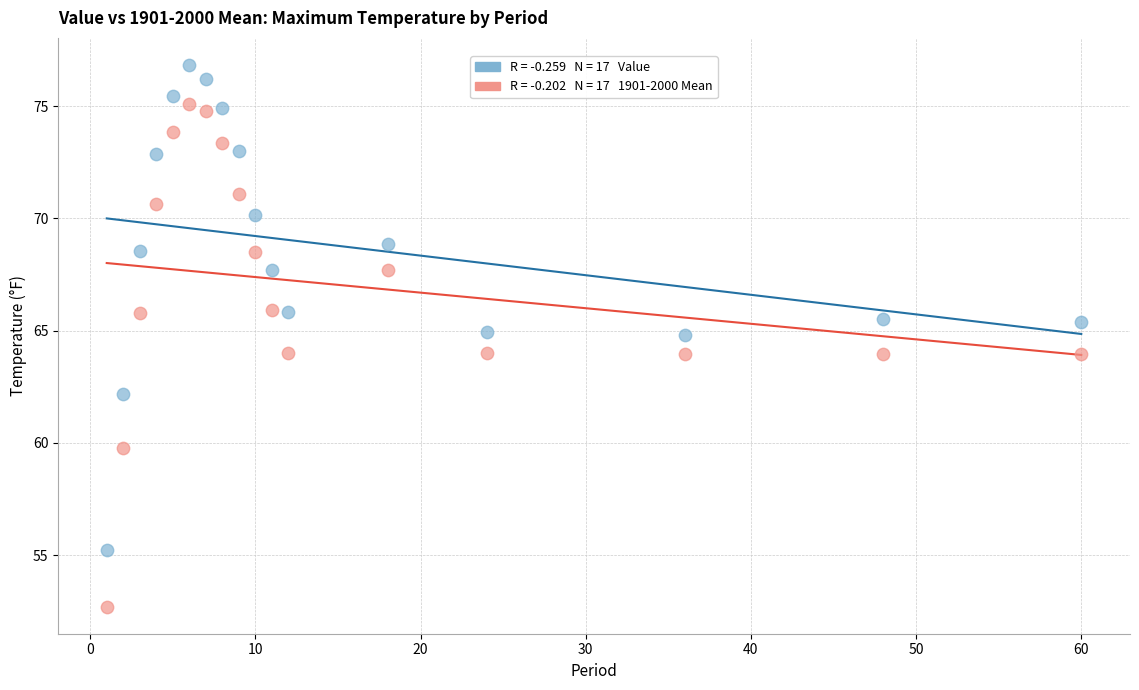

Across all data points, what is the range of X values (max minus min)?

59.0